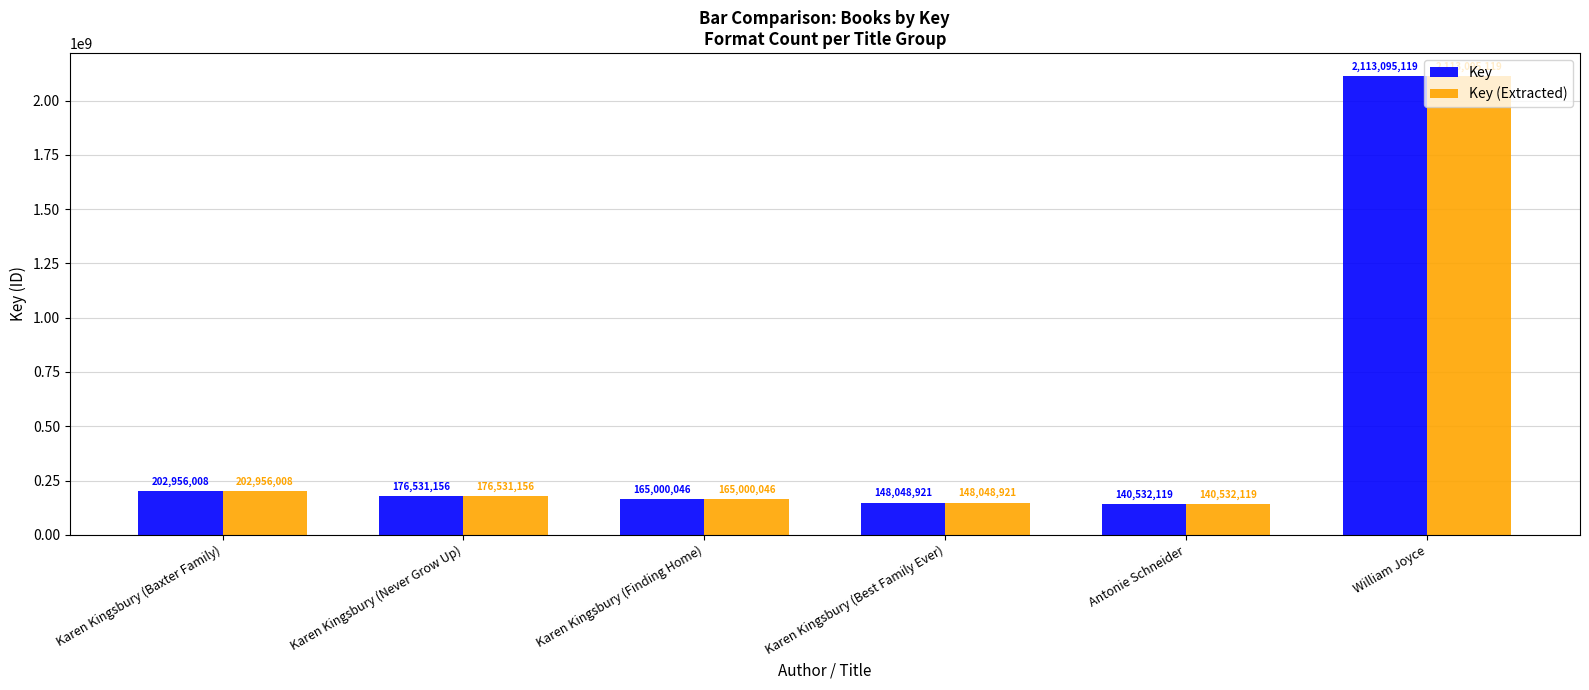

What is the sum of all Key values?

2946163369